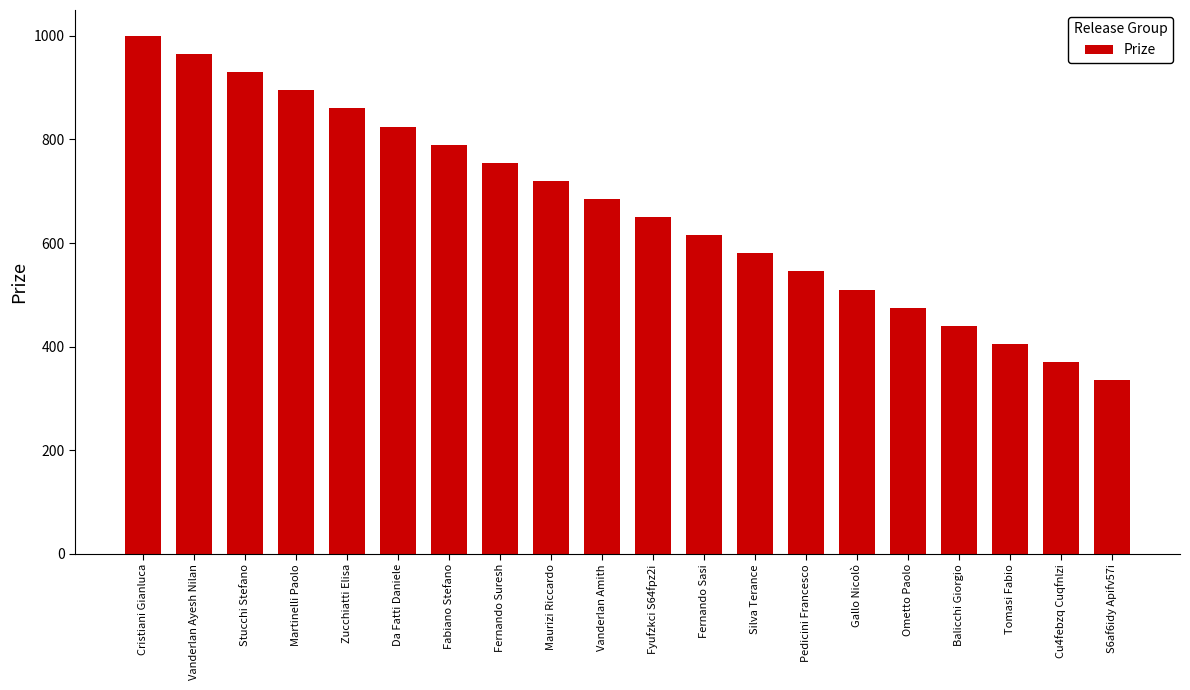

What is the sum of the values at Tomasi Fabio and Fernando Sasi?

1020